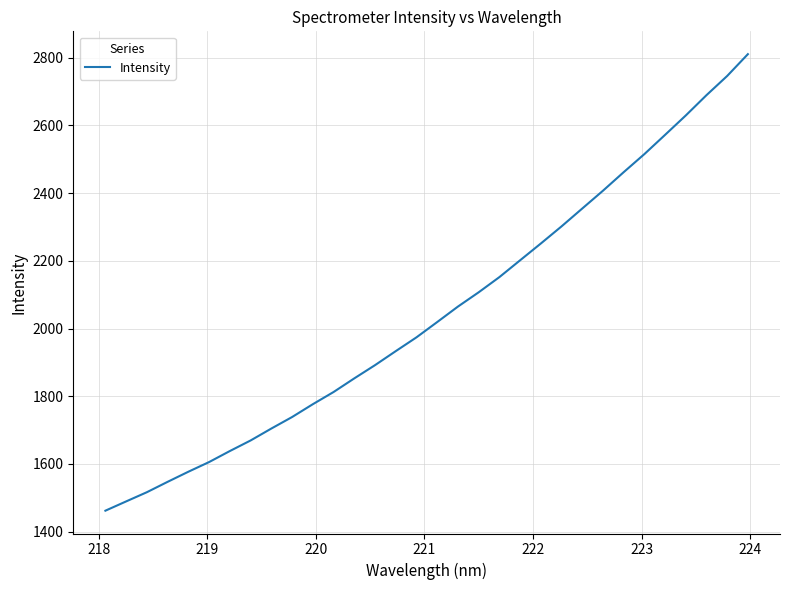

What is the smallest value displayed?

1461.7